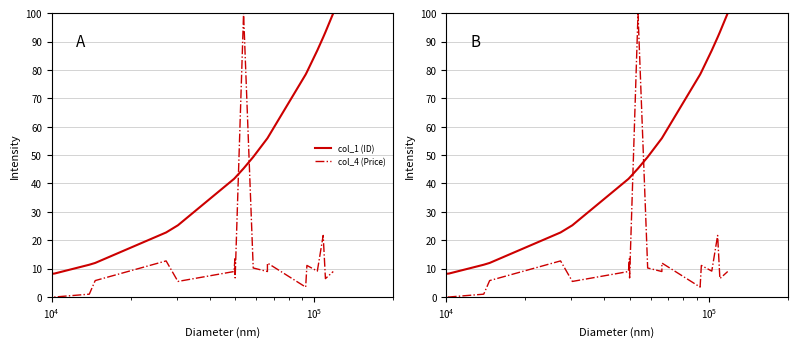

What is the maximum value for col_1 (ID)?

100.0